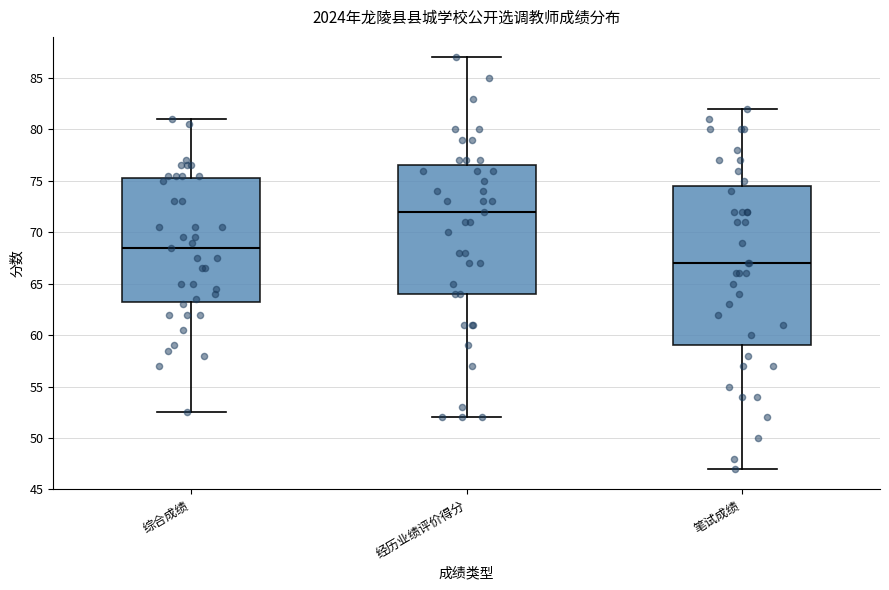

Comparing the boxes themselves (not the whiskers), which one is the tallest?

笔试成绩